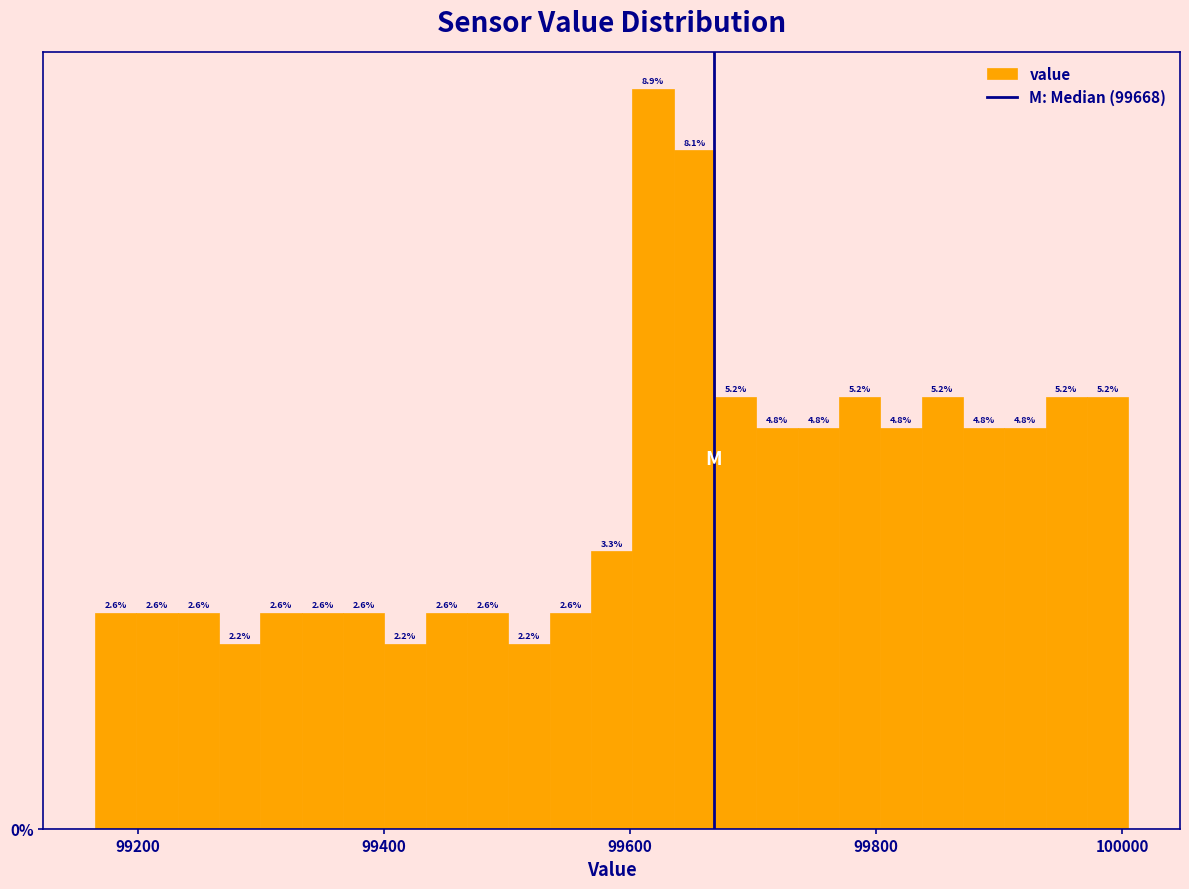

Read against the x-axis, roughly where is the centre of the tallest bar?

99620